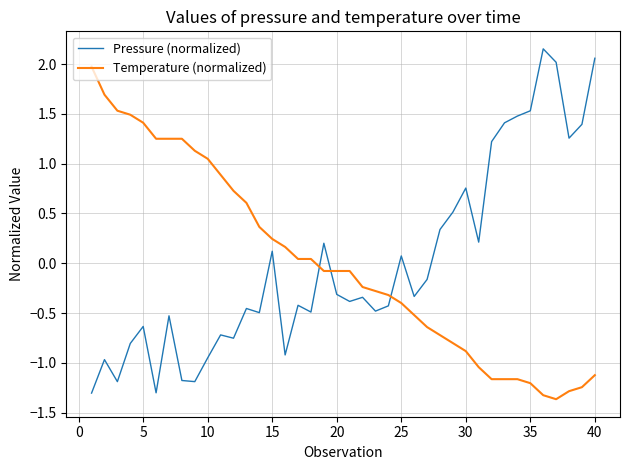

Rank the series by their maximum value, from highest to lowest.

Pressure (normalized), Temperature (normalized)